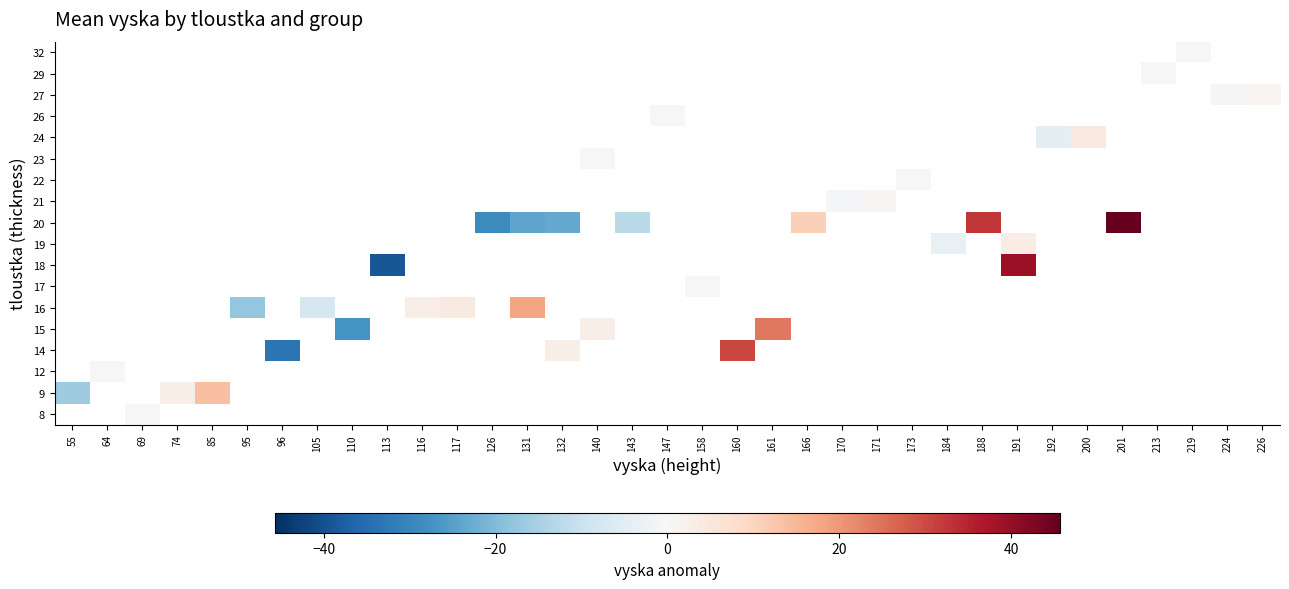

How many data points does each series have?

35